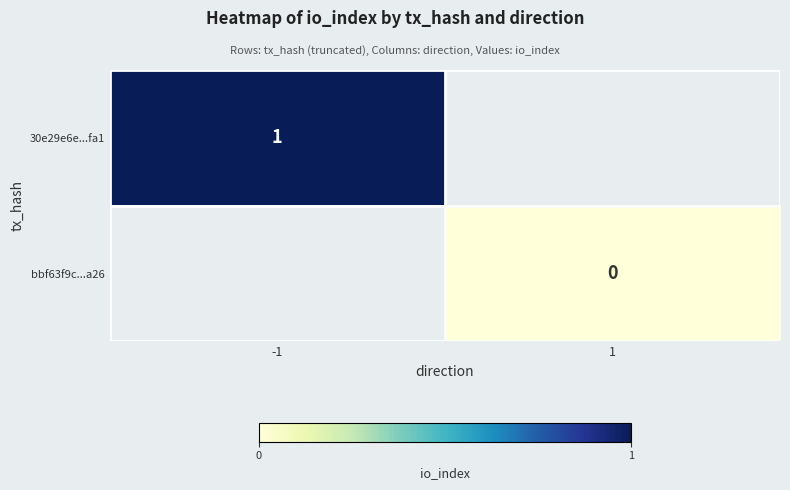

Is it true that 30e29e6e...fa1 equals 1.4 at -1?

False